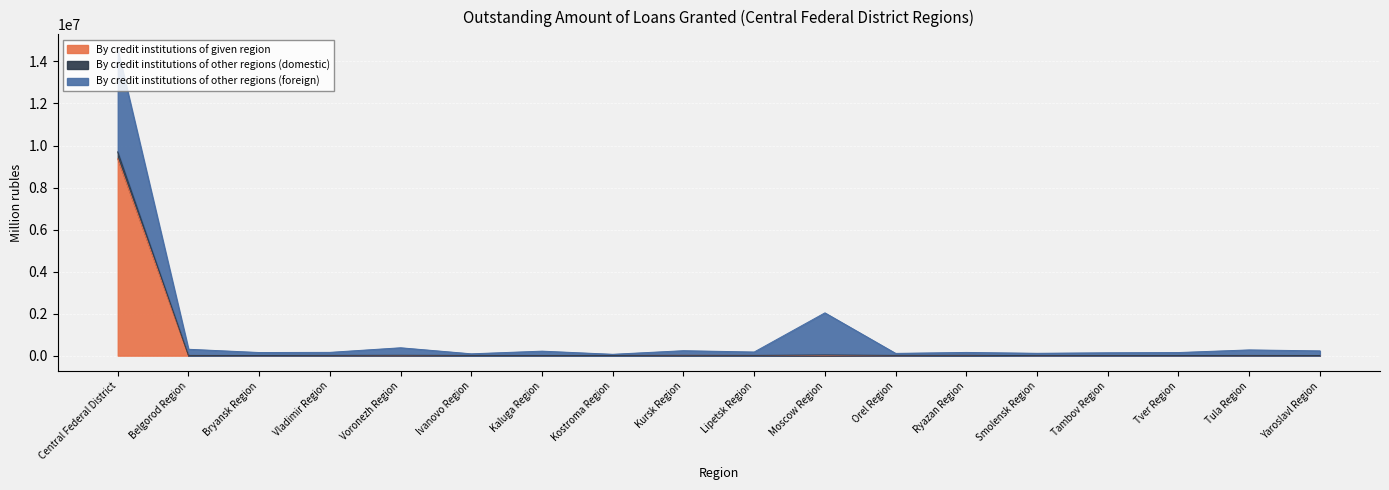

True or false: By credit institutions of given region has a value of 0 at Orel Region.

True